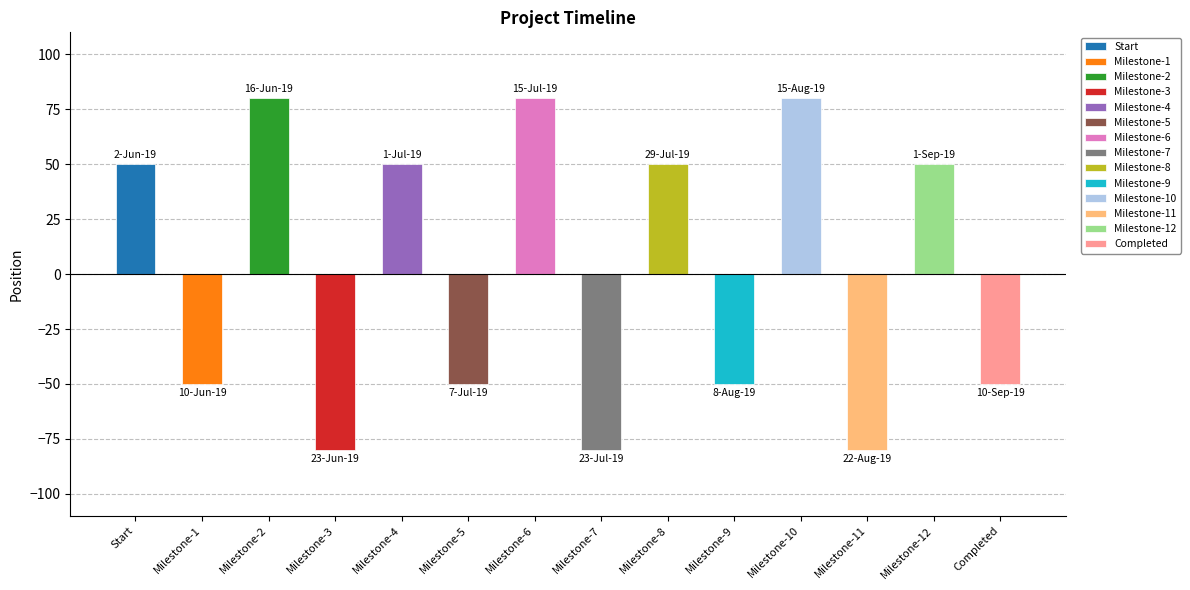

List the labels in order of value, smallest first.

Milestone-3, Milestone-7, Milestone-11, Milestone-1, Milestone-5, Milestone-9, Completed, Start, Milestone-4, Milestone-8, Milestone-12, Milestone-2, Milestone-6, Milestone-10